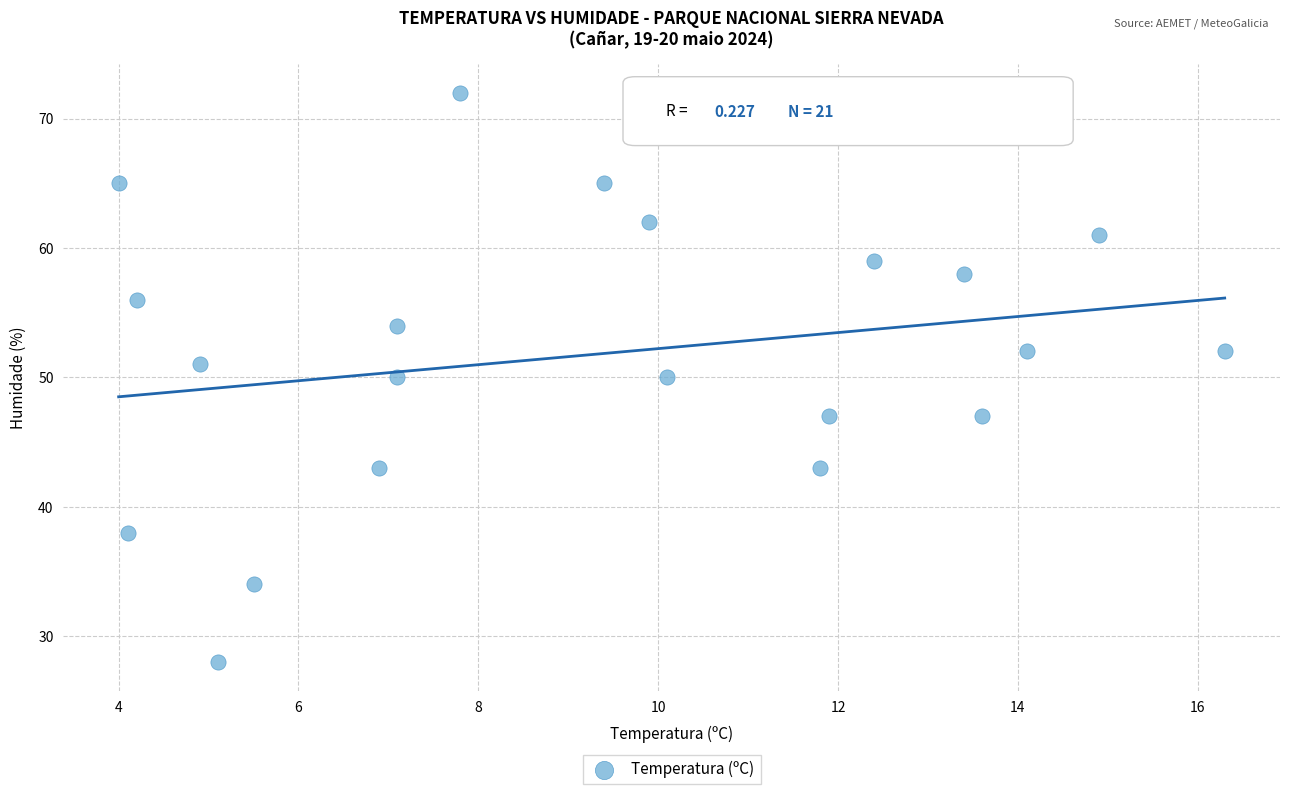

What is the range of Y values (max minus min)?

44